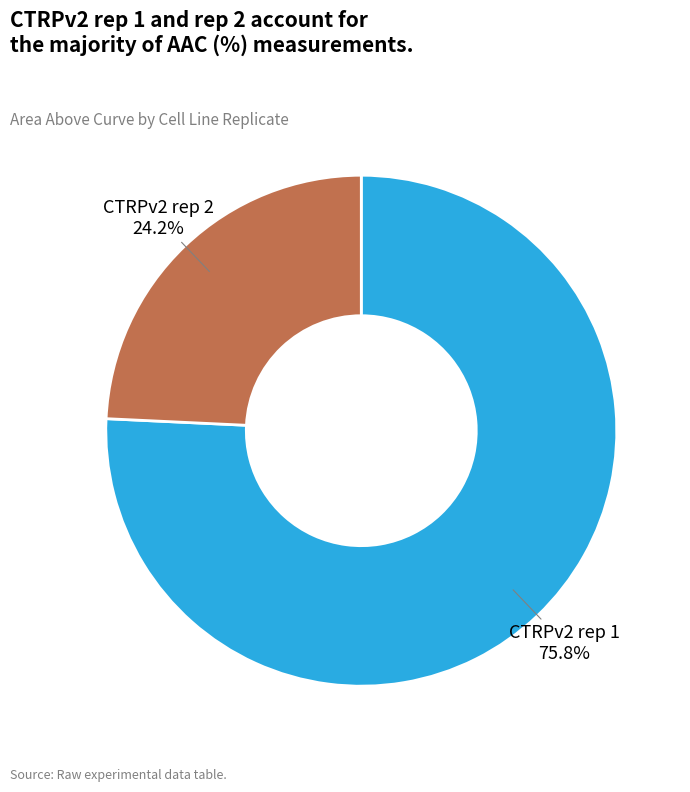

Is there a majority slice in this chart?

Yes